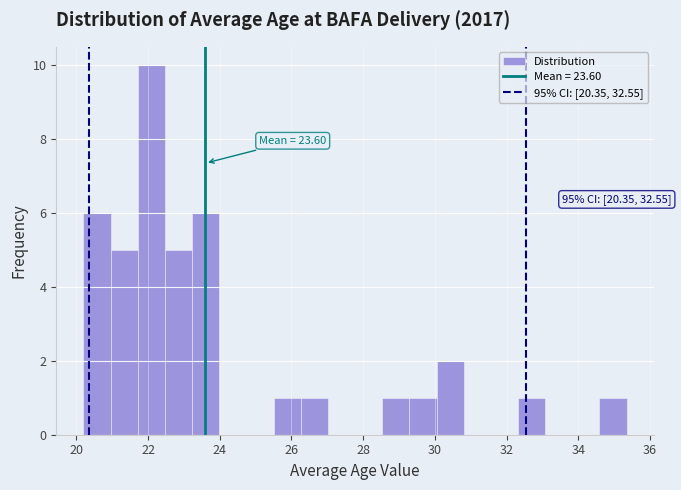

Read against the x-axis, roughly where is the centre of the tallest bar?

22.0